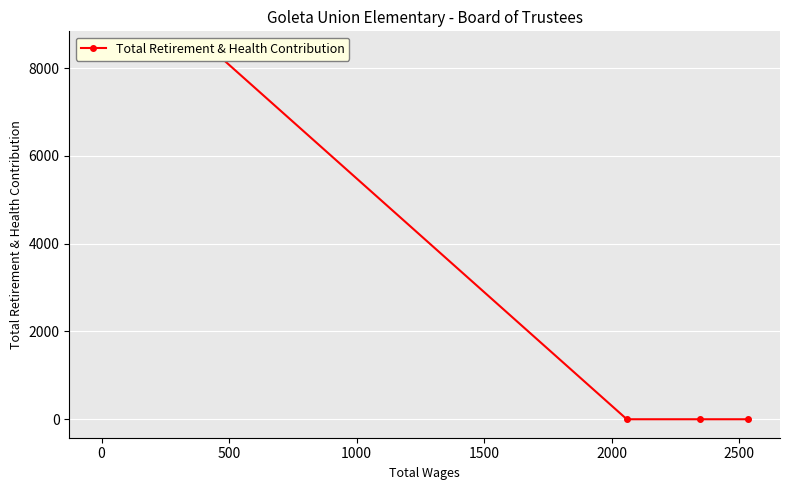

True or false: the data shows -4424 at 0.

False